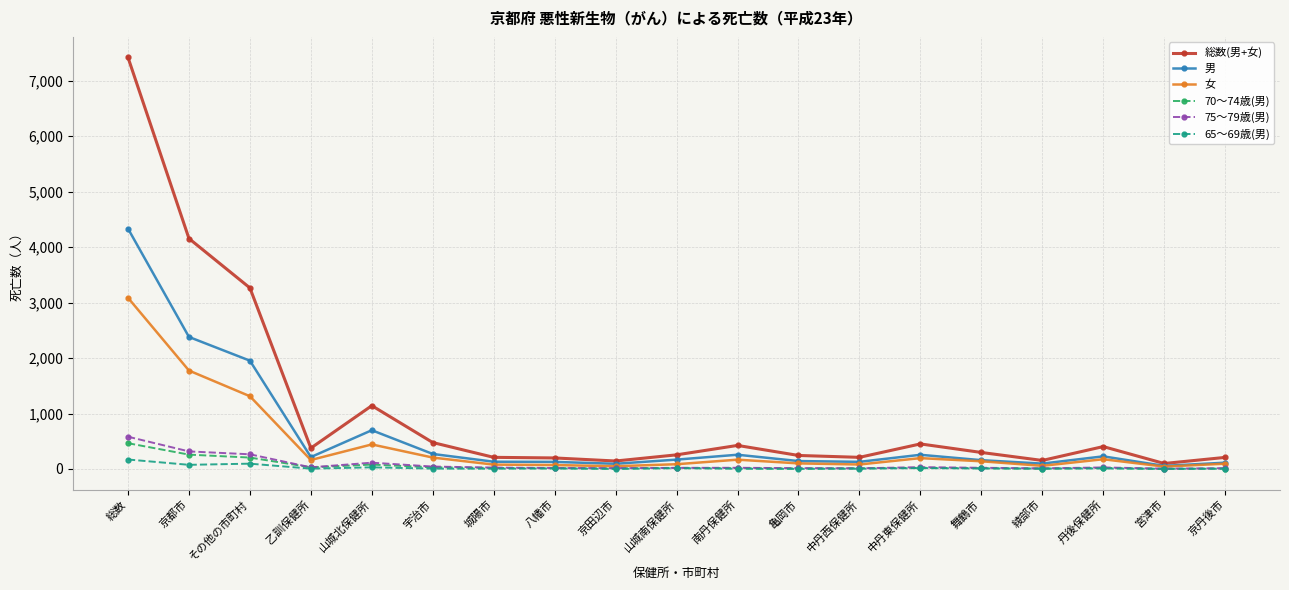

Between 京田辺市 and 中丹東保健所, which series saw the biggest shift?

総数(男+女)